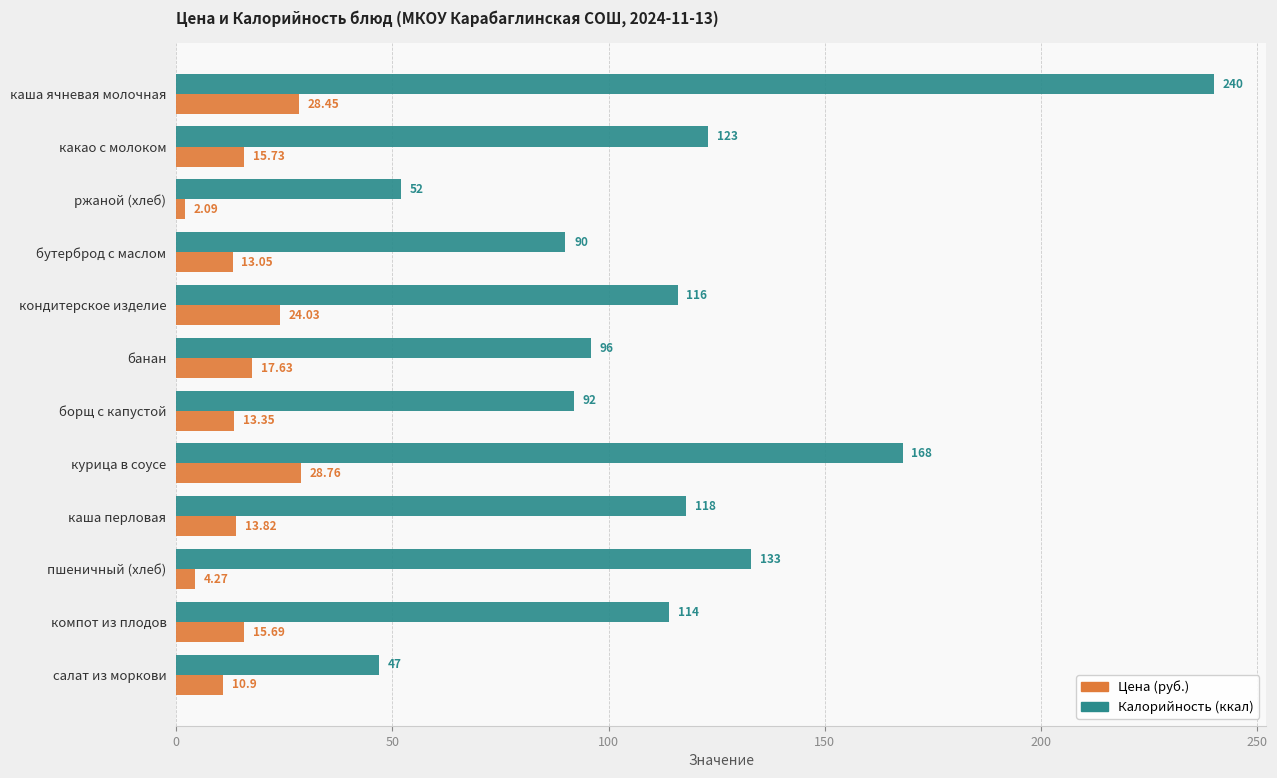

Between ржаной (хлеб) and бутерброд с маслом, which series saw the biggest shift?

Калорийность (ккал)